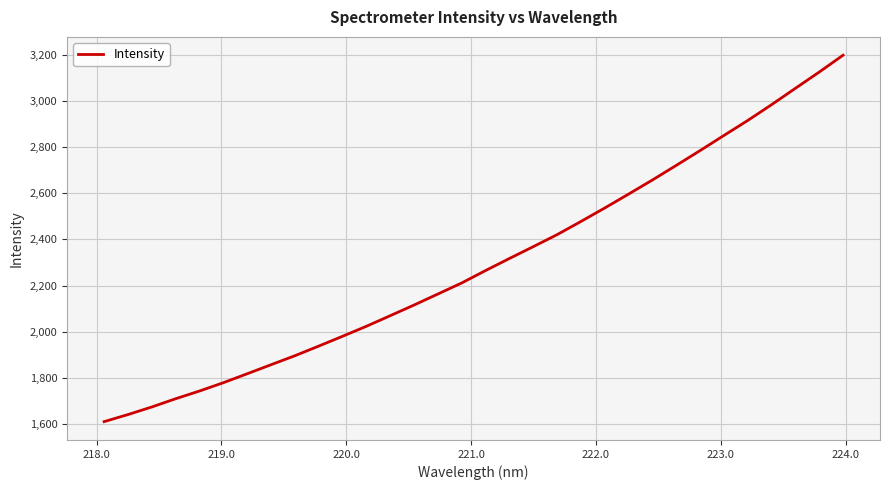

What is the greatest value displayed?

3197.5